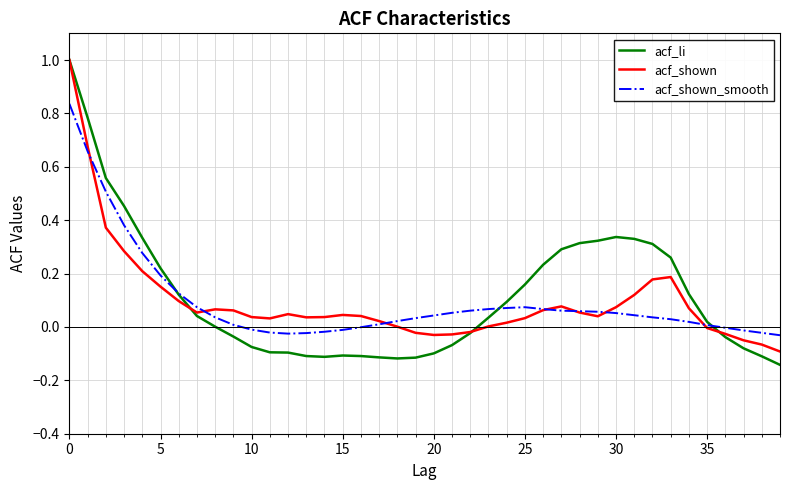

Which series has the widest spread of values?

acf_li